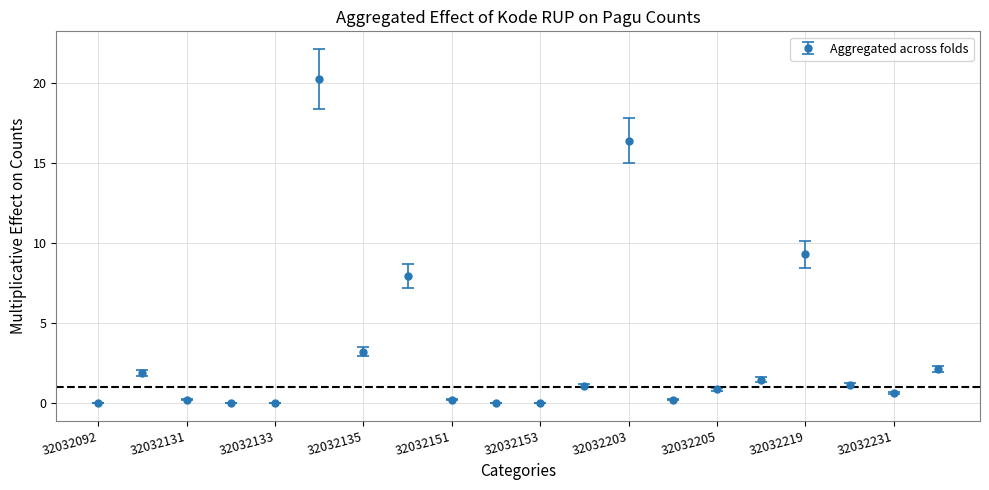

What is the value of the 6th point from the left?

20.3